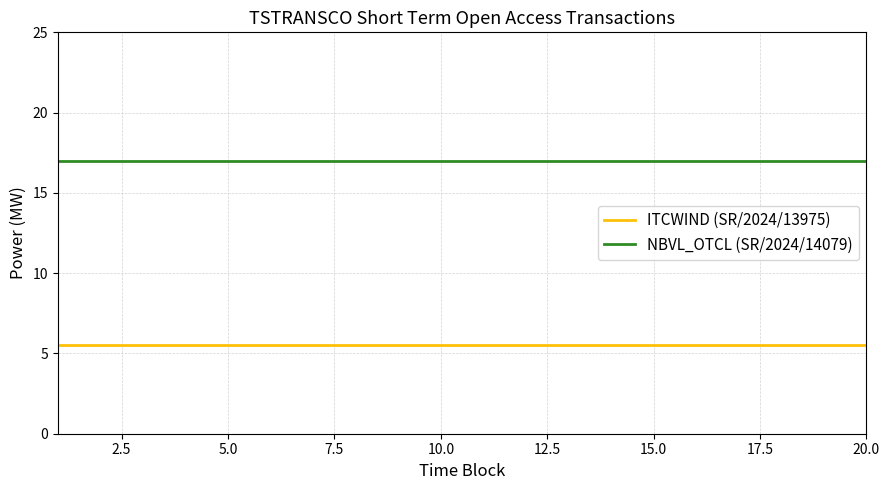

Does the chart display data point markers on the line(s)?

No